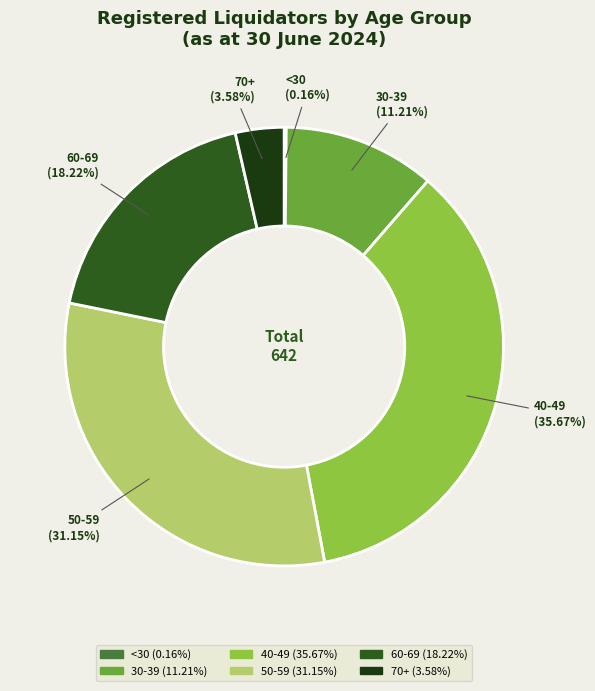

What percentage is the 60-69 slice, to the nearest percent?

18%